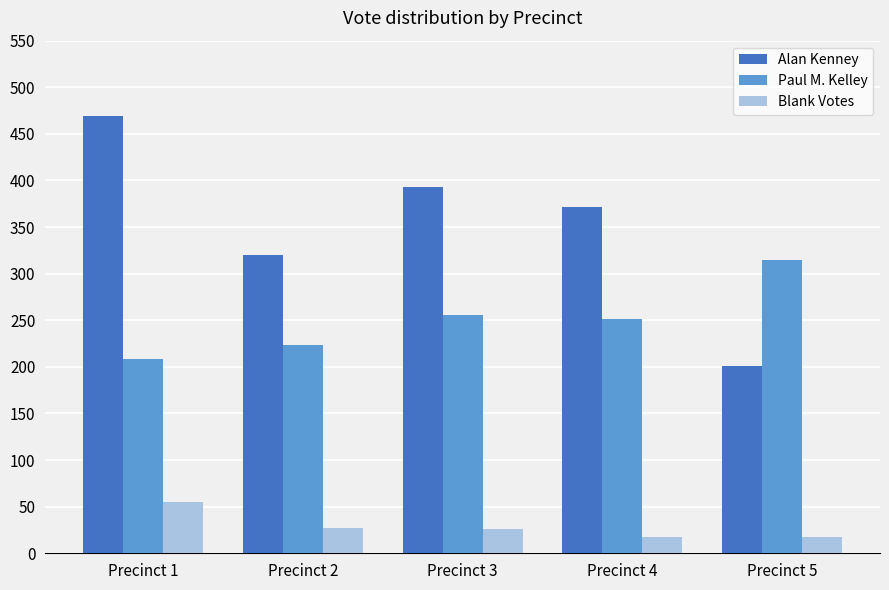

What is the difference between the maximum and minimum values in the Blank Votes series?

38